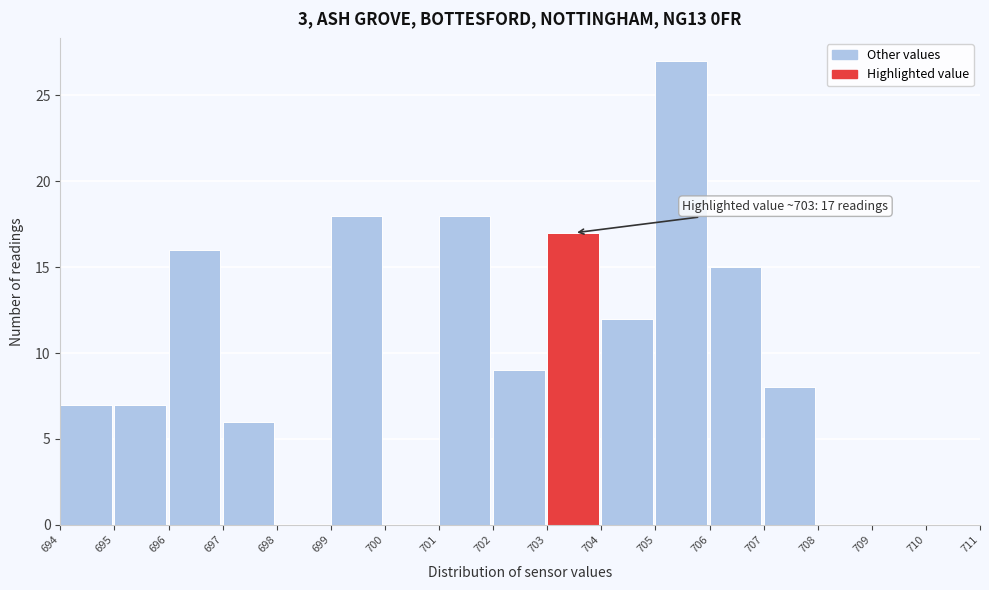

Over which range of the x-axis is the bar tallest?

705 to 706